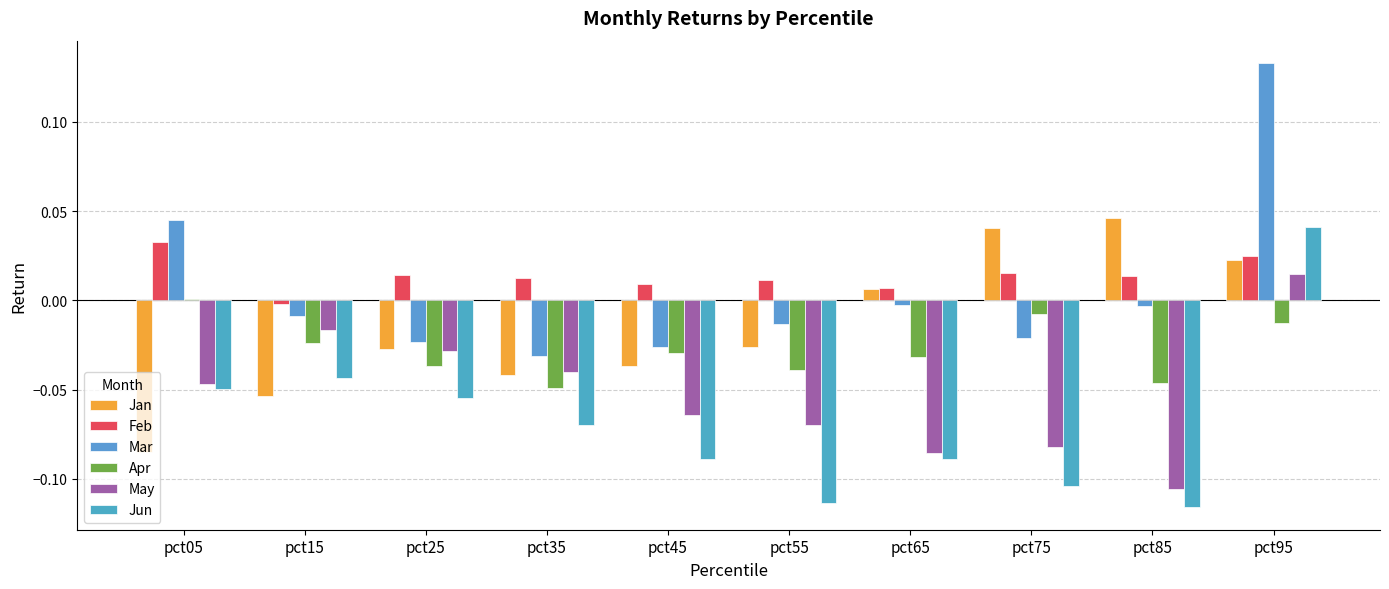

How many categories are shown in the chart?

10